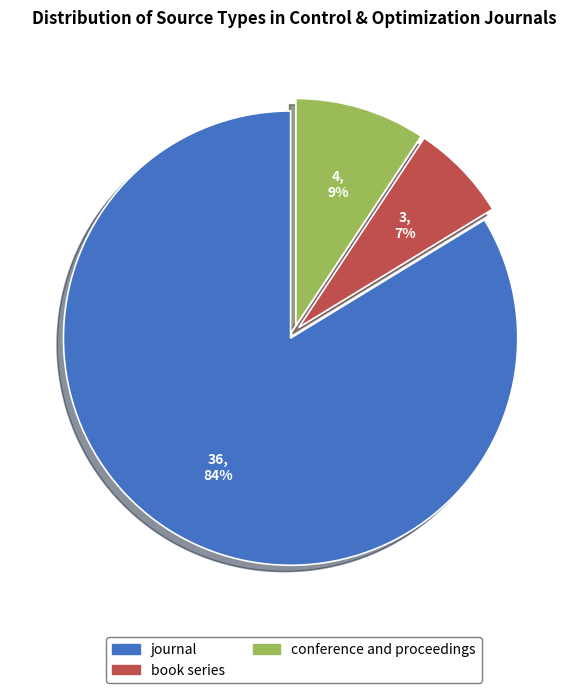

To the nearest percent, what is the combined percentage of book series and conference and proceedings?

16%